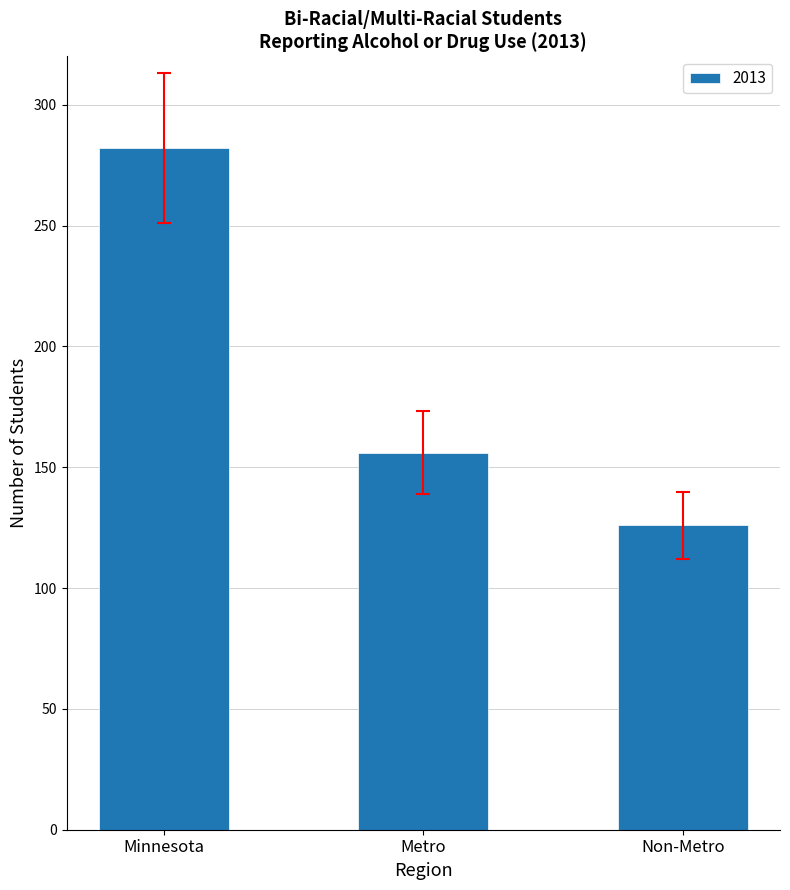

The chart shows a value of 156 at Metro. True or false?

True